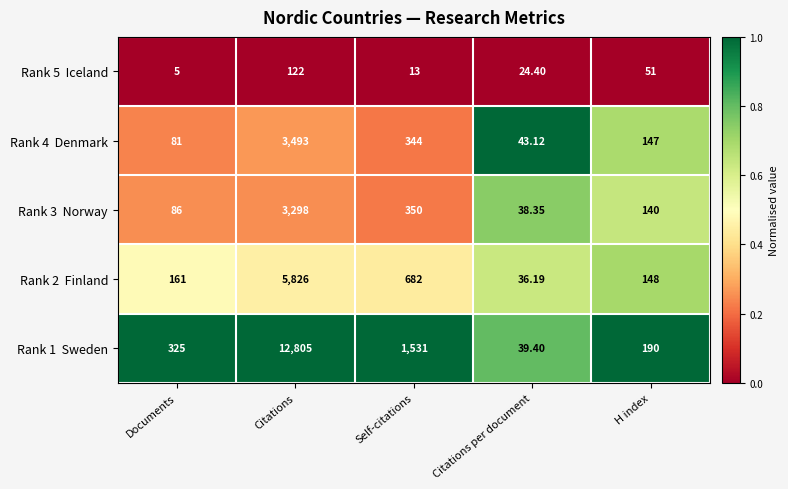

At which category is the sum across all series the highest?

Citations